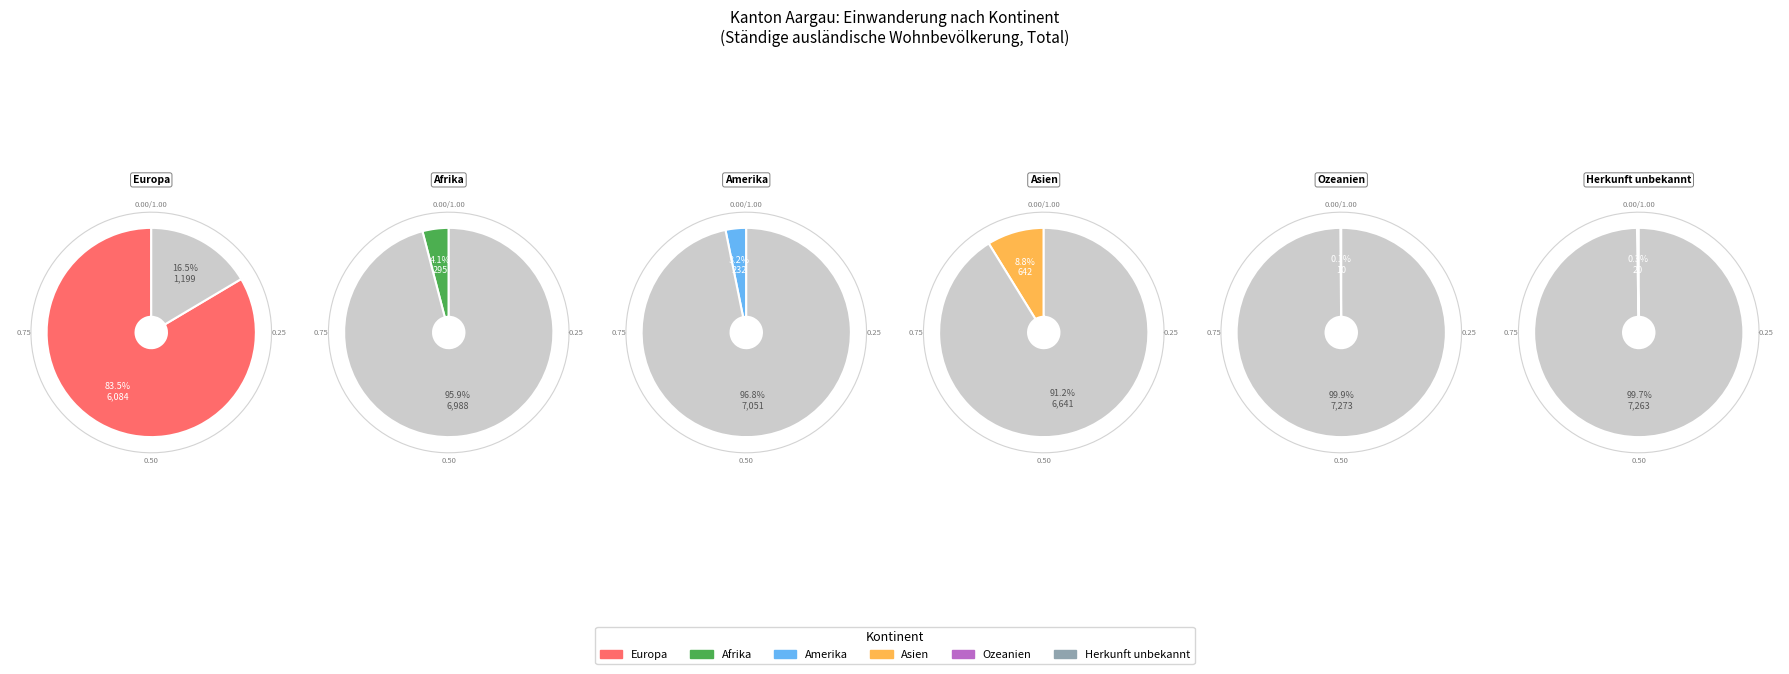

Count the number of slices in the pie.

6